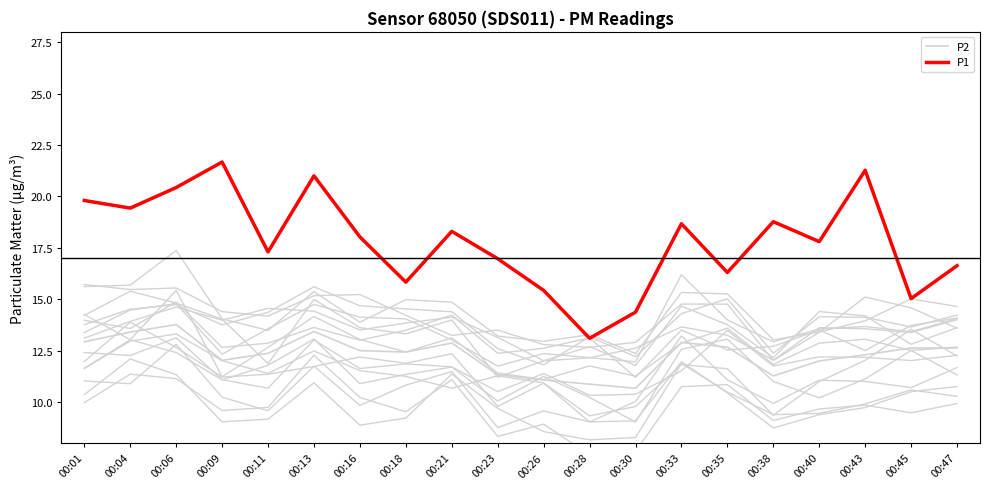

Where is P2 nearest to the value 12?

00:40